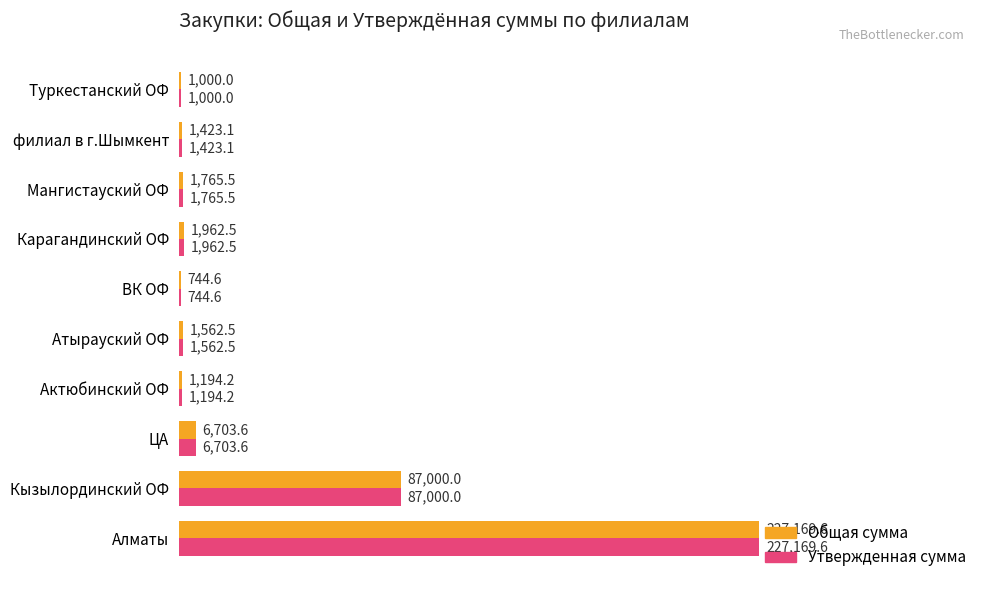

At which category is the sum across all series the highest?

Алматы